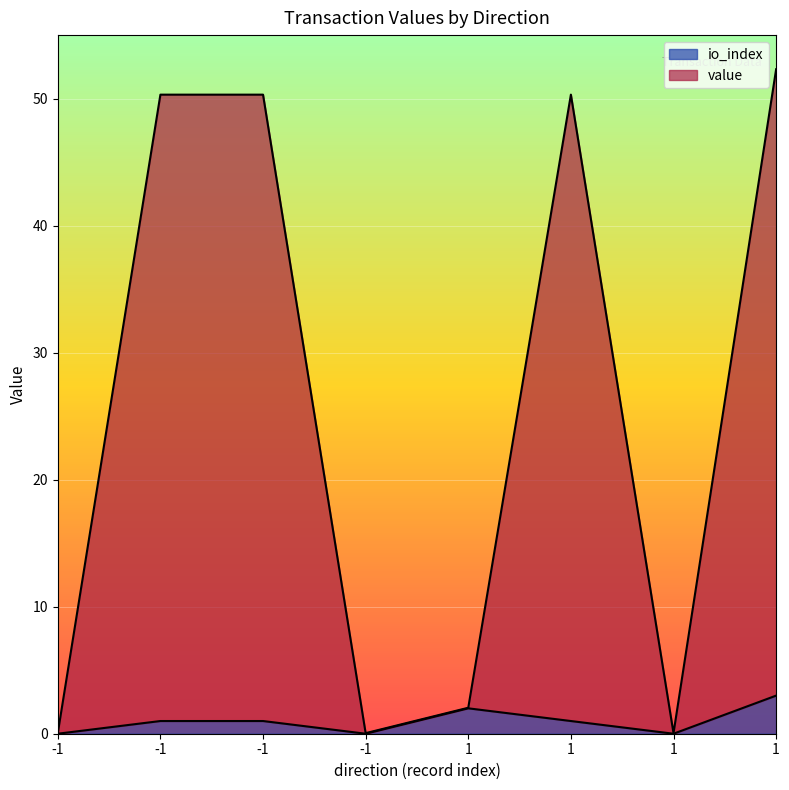

What is the greatest value displayed?

52.3